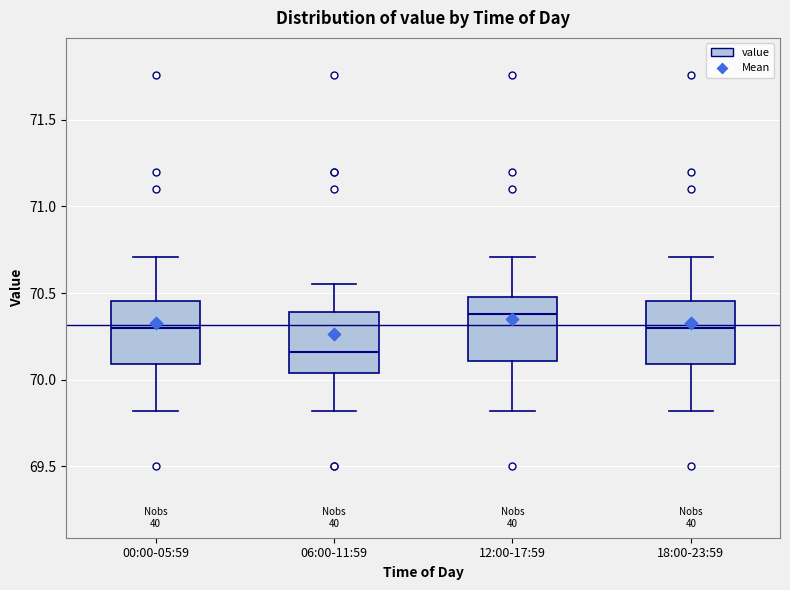

Which box has the highest median line?

12:00-17:59